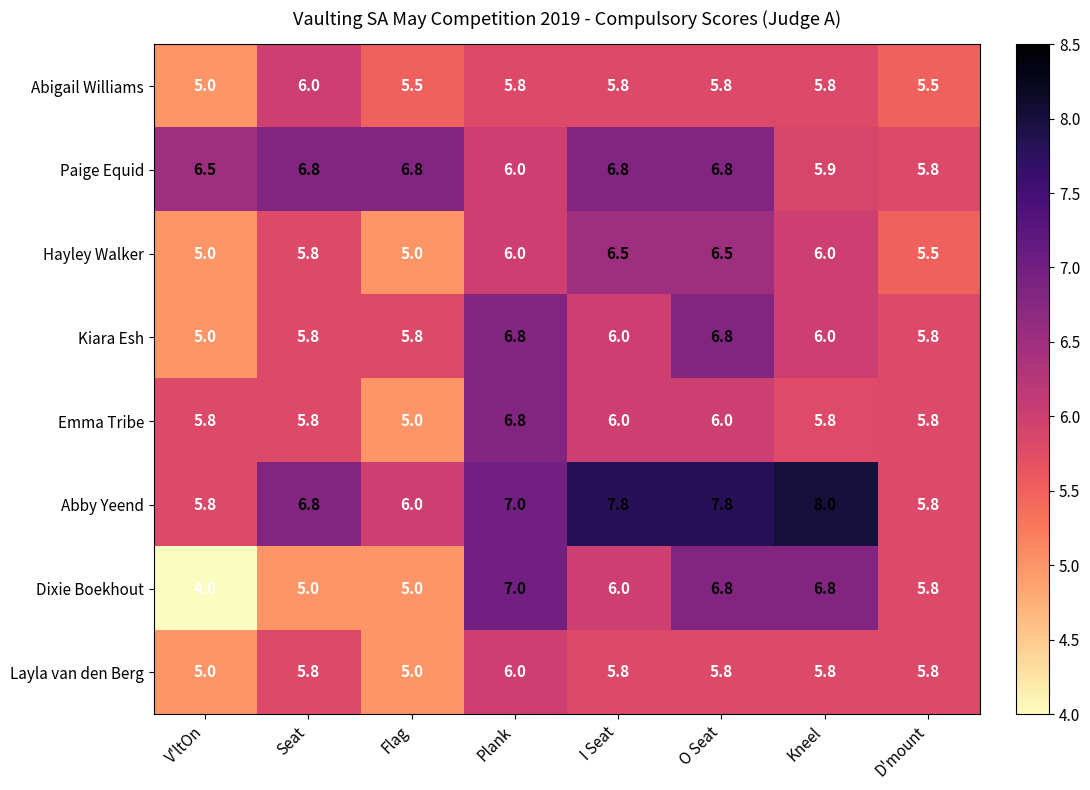

Where does the Paige Equid series first go above 6?

V'ltOn